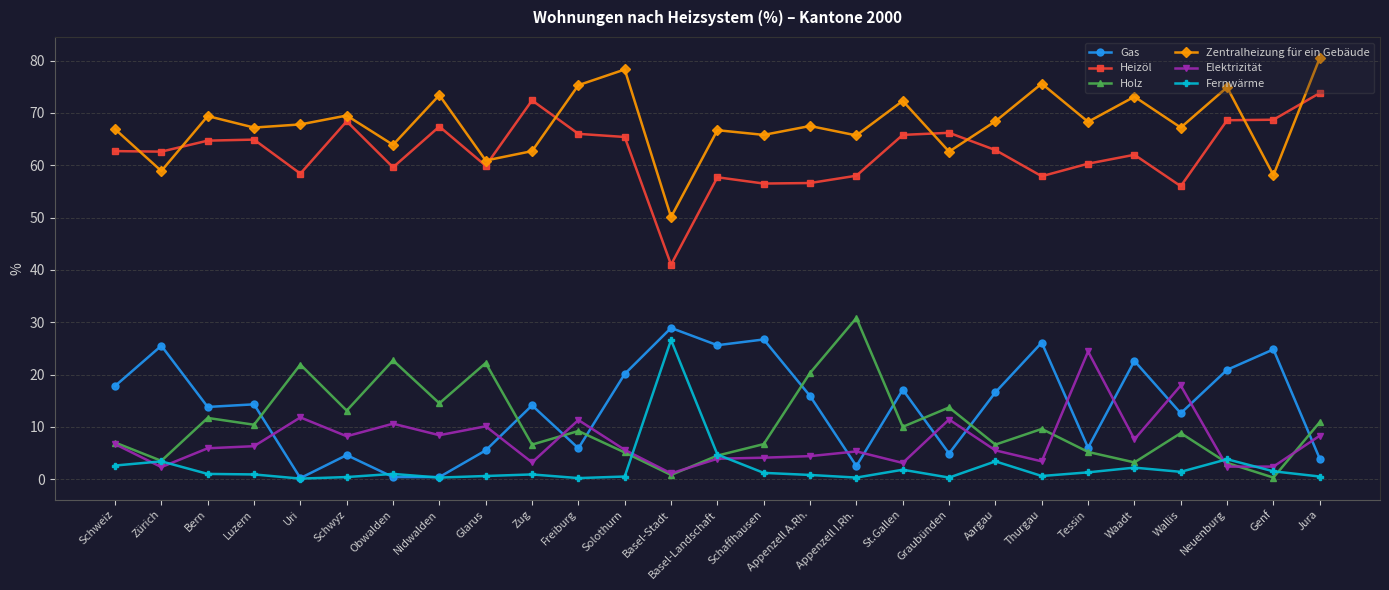

Which series has the largest total across all categories?

Zentralheizung für ein Gebäude